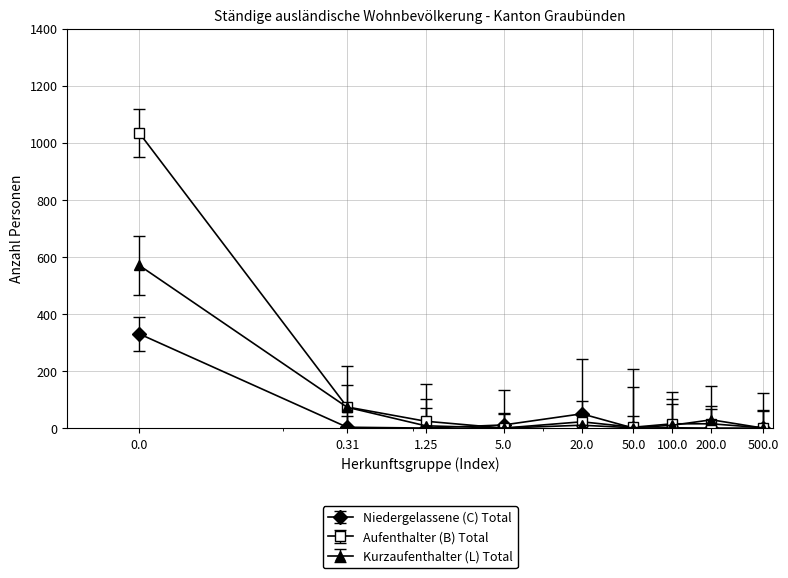

True or false: Kurzaufenthalter (L) Total and Niedergelassene (C) Total cross at least once.

True